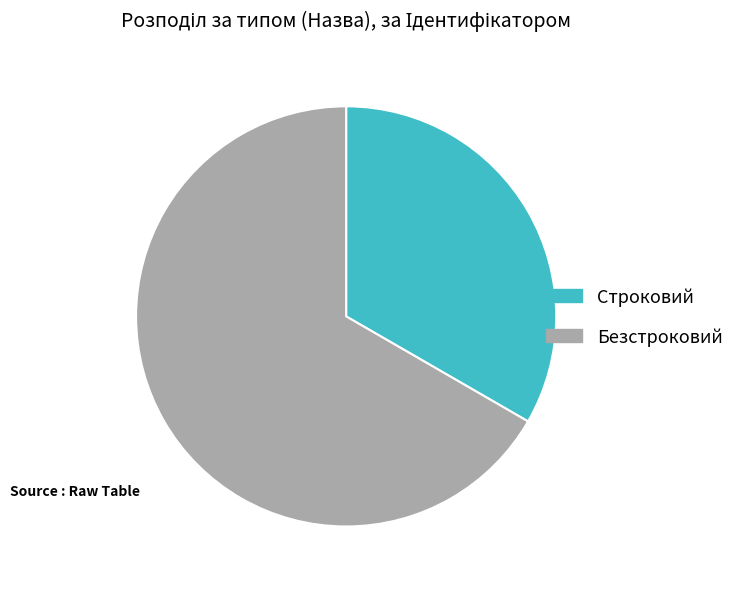

Which slice represents more than half of the pie?

Безстроковий